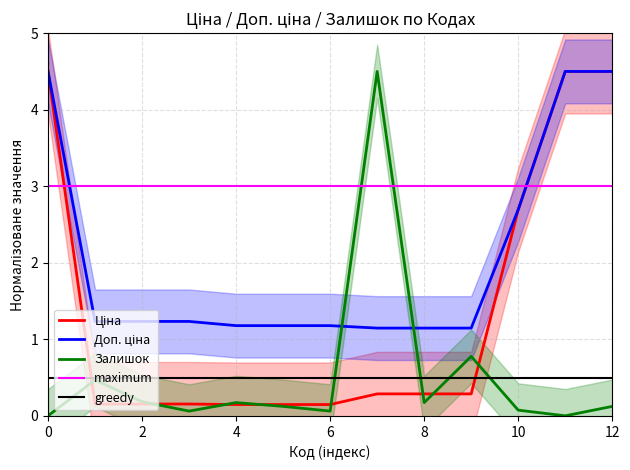

Does the chart have visible grid lines?

Yes